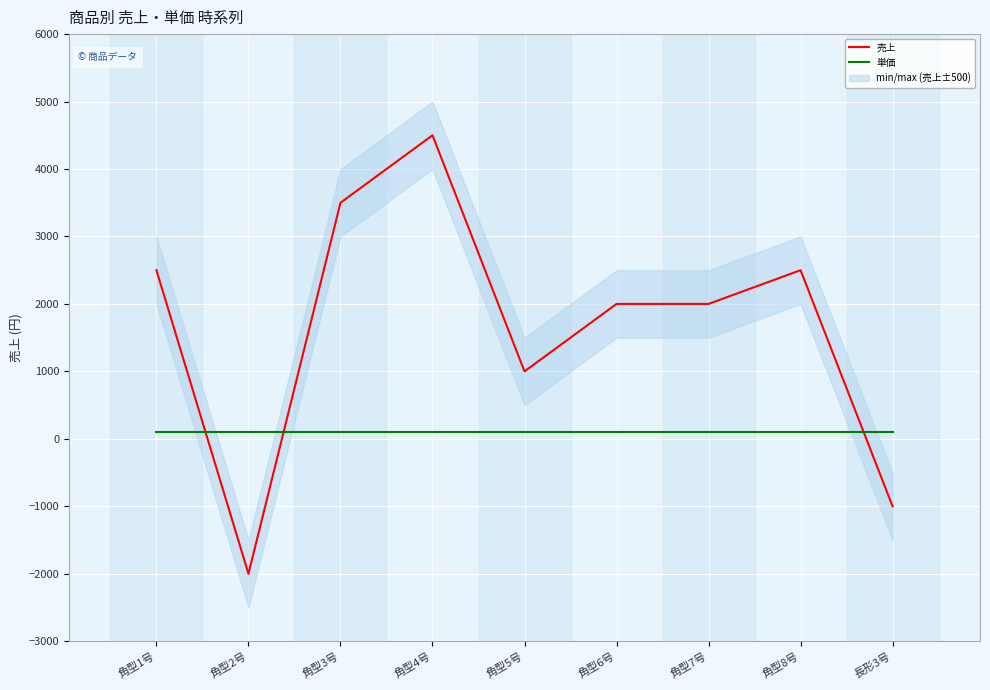

Is it true that 単価 equals 100 at 角型7号?

True